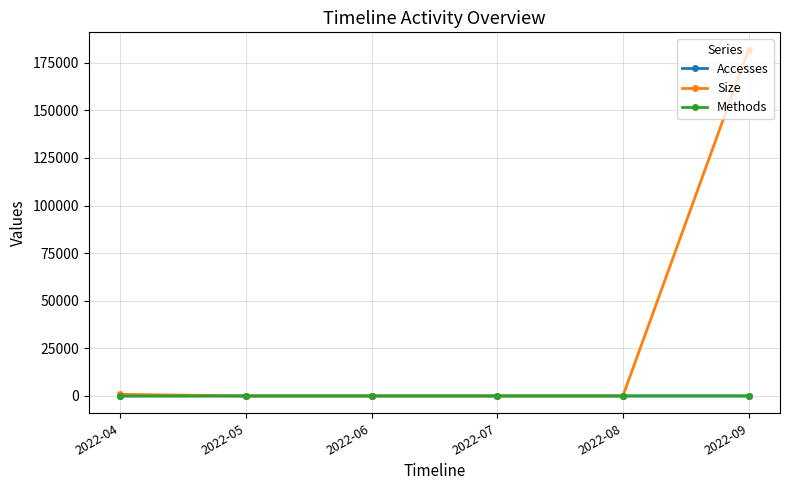

Which series has the largest total across all categories?

Size